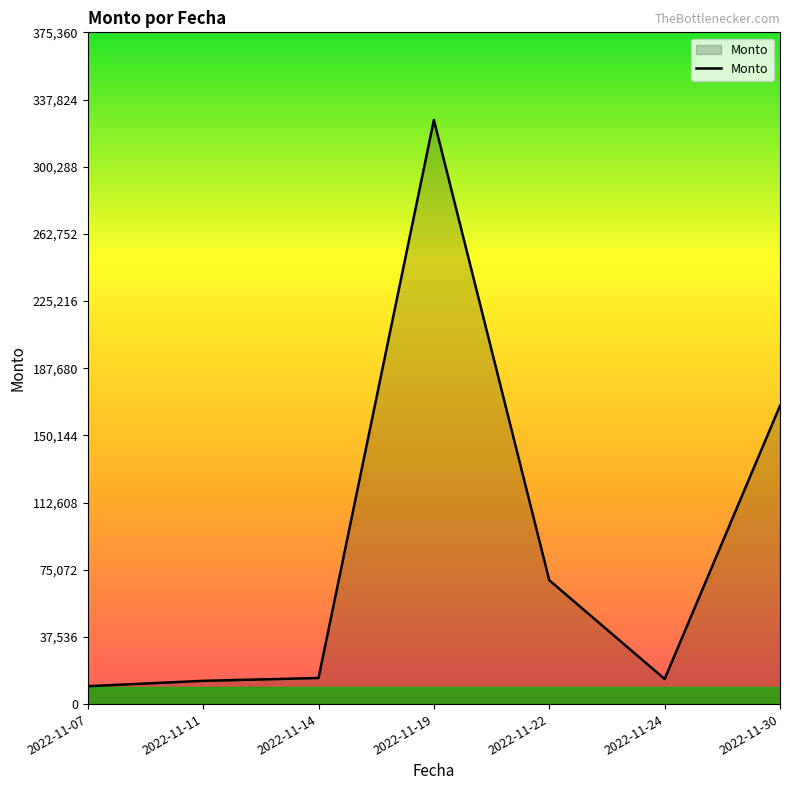

What is the sum of the values at 2022-11-19 and 2022-11-11?

339400.0